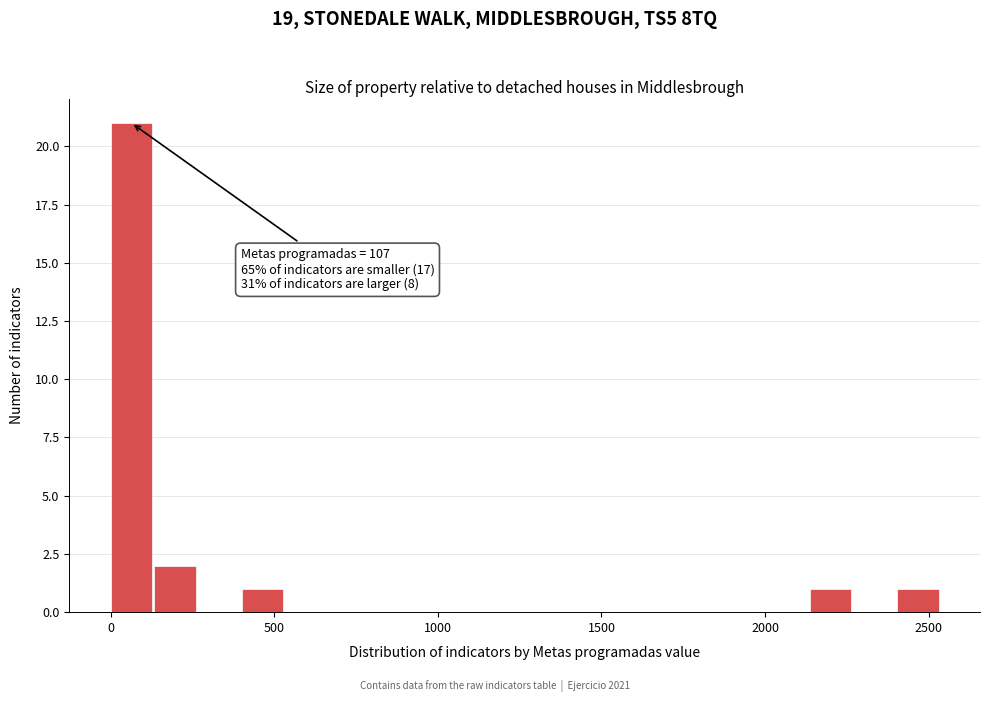

Around what value on the x-axis is the tallest bar? Give the approximate position of its centre, as read against the axis.

50